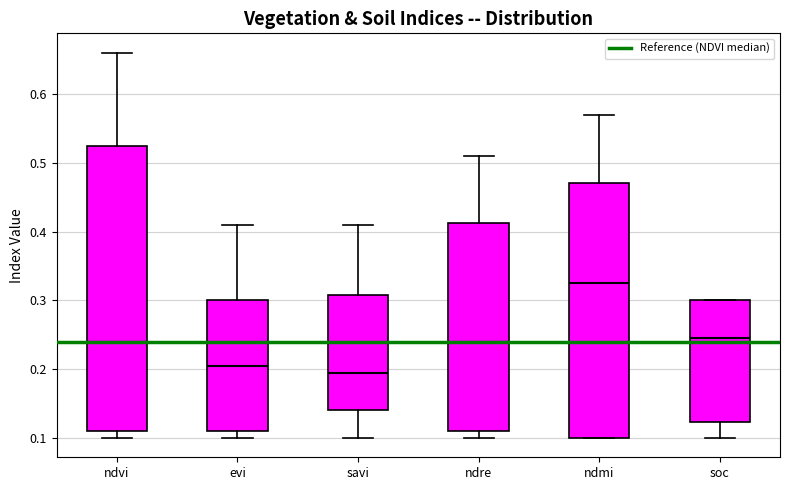

Reading left to right, transcribe this box plot: for each box, give where its median line is, the range the box spans, and where its two whiskers end, as read against the y-axis. The values are not printed on the chart, so give them approximately, as read against the axis.

ndvi: median 0.24, box 0.11 to 0.53, whiskers 0.10 to 0.66
evi: median 0.21, box 0.11 to 0.30, whiskers 0.10 to 0.41
savi: median 0.20, box 0.14 to 0.31, whiskers 0.10 to 0.41
ndre: median 0.24, box 0.11 to 0.41, whiskers 0.10 to 0.51
ndmi: median 0.33, box 0.10 to 0.47, whiskers 0.10 to 0.57
soc: median 0.25, box 0.12 to 0.30, whiskers 0.10 to 0.30